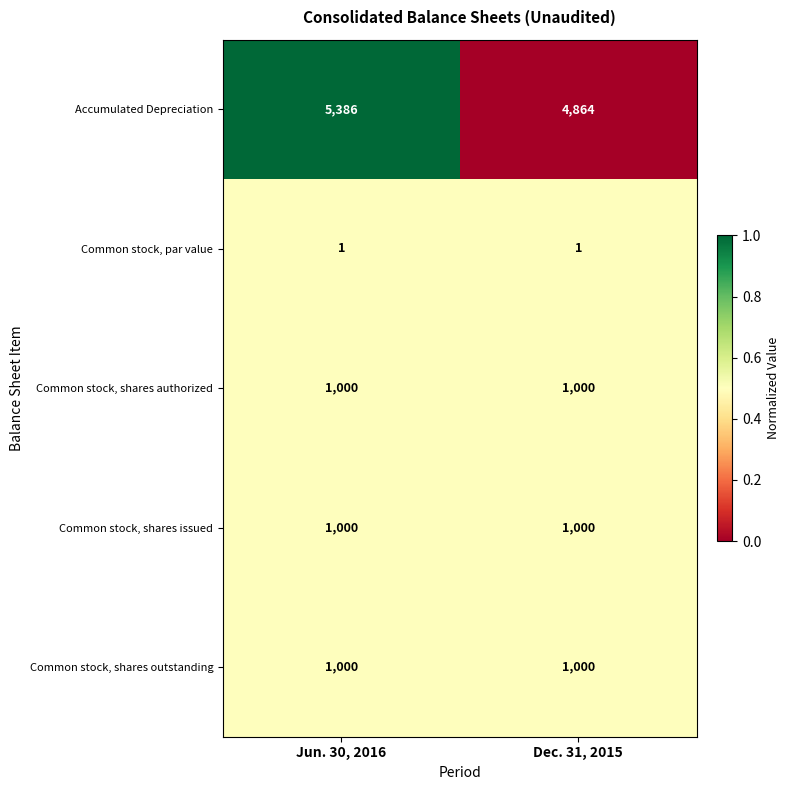

How many data points does each series have?

2